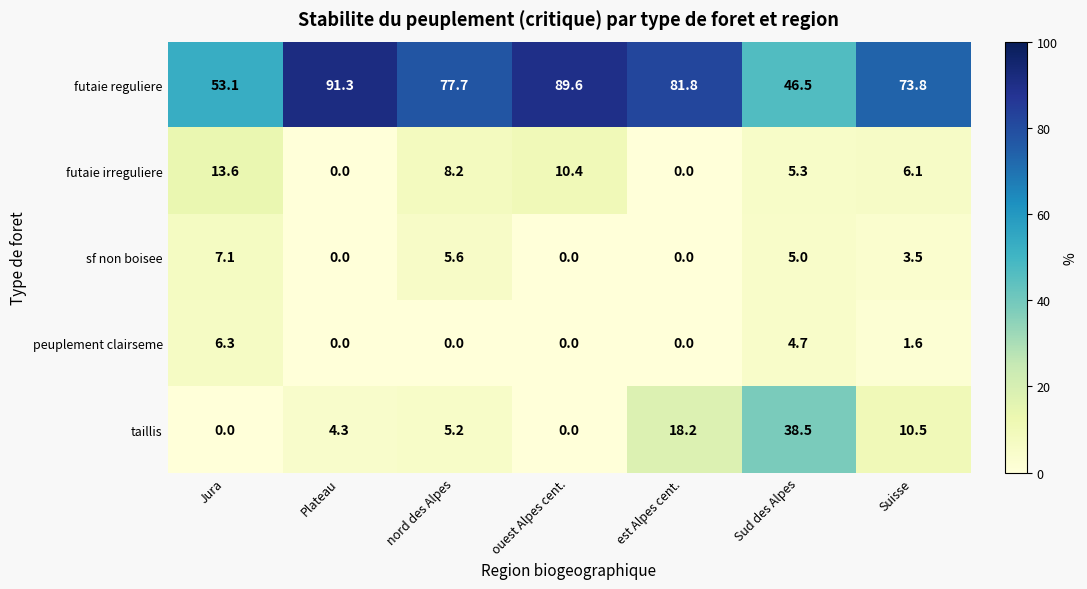

At Jura, list the series in order from smallest to largest.

taillis, peuplement clairseme, sf non boisee, futaie irreguliere, futaie reguliere